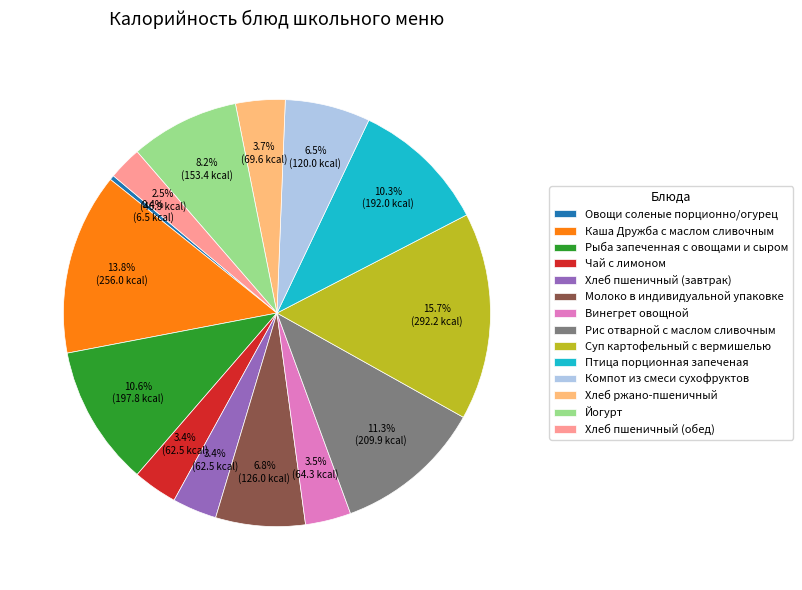

How many slices are in this pie chart?

14